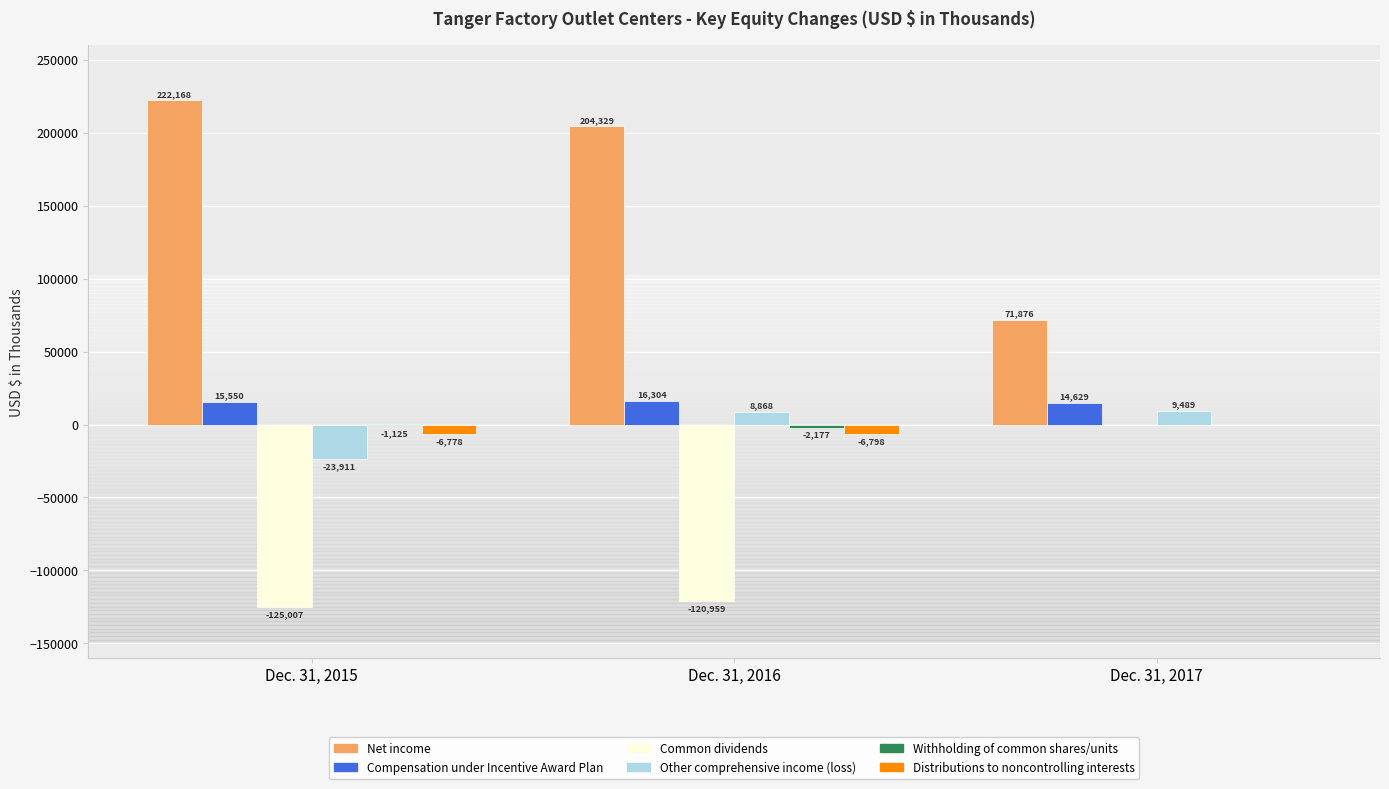

Which series changed the most between Dec. 31, 2015 and Dec. 31, 2016?

Other comprehensive income (loss)